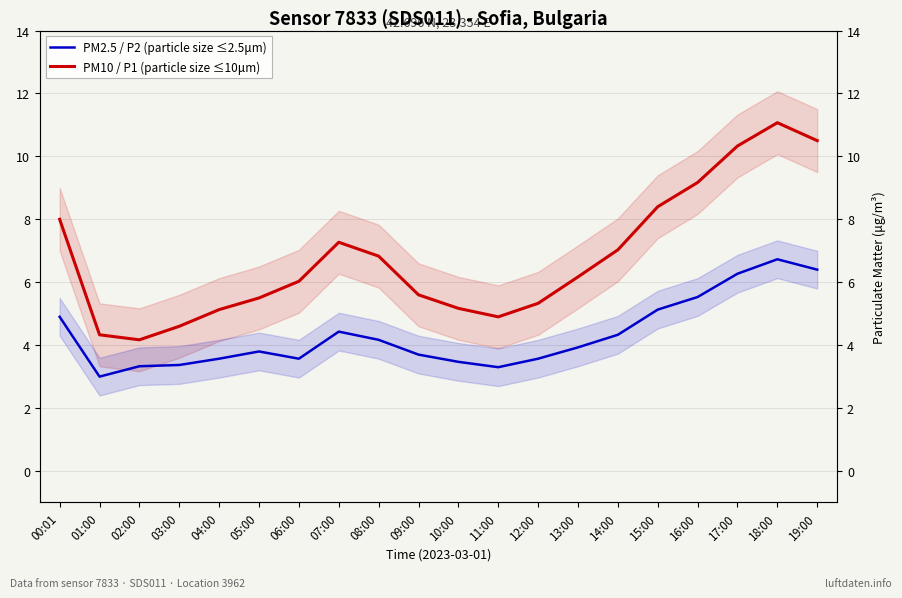

What is the difference between the maximum and minimum values in the PM10 / P1 (particle size ≤10μm) series?

6.9